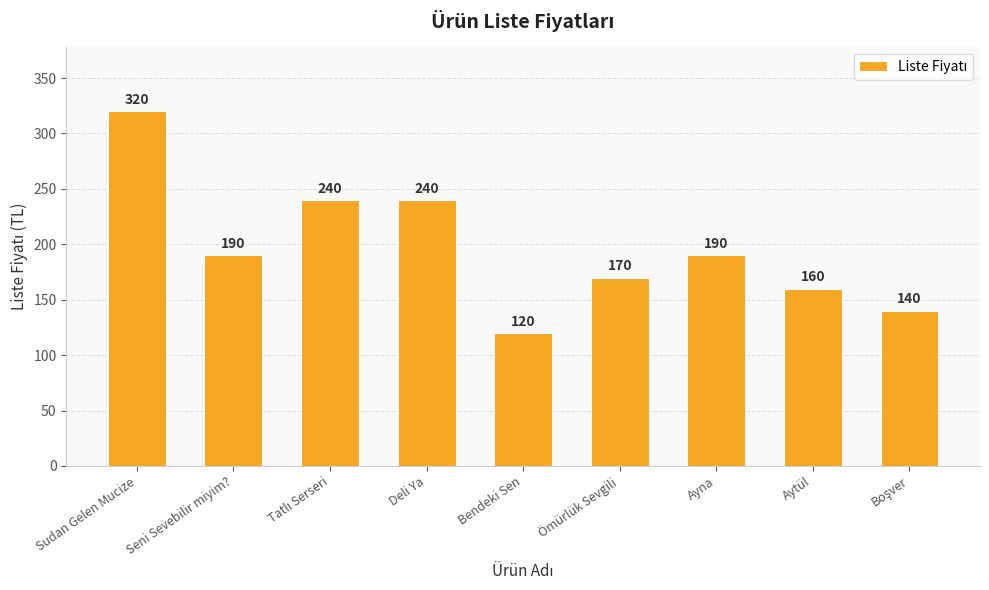

At which label does the data first exceed 190?

Sudan Gelen Mucize